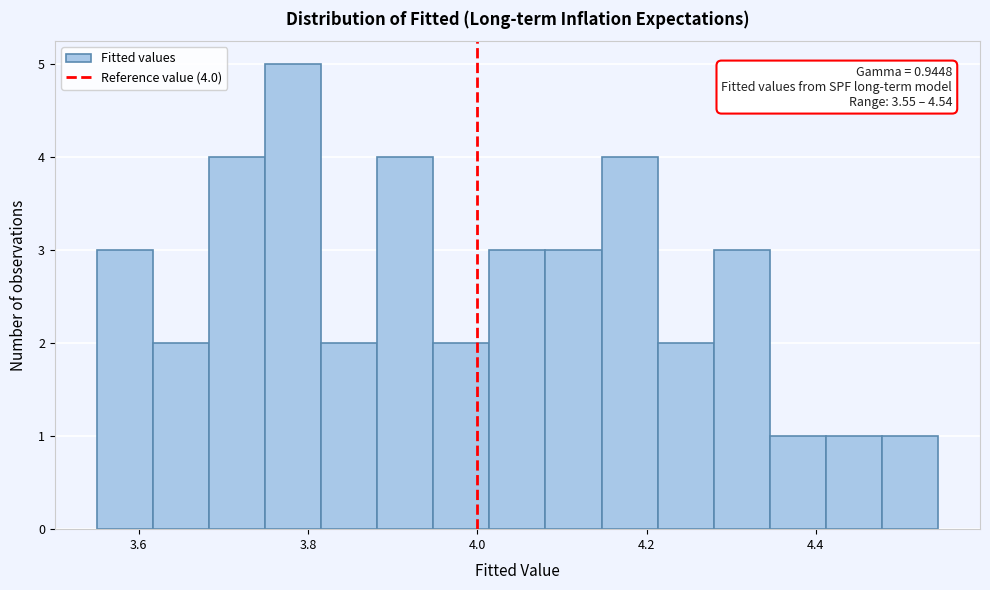

Read against the x-axis, roughly where is the centre of the tallest bar?

3.78